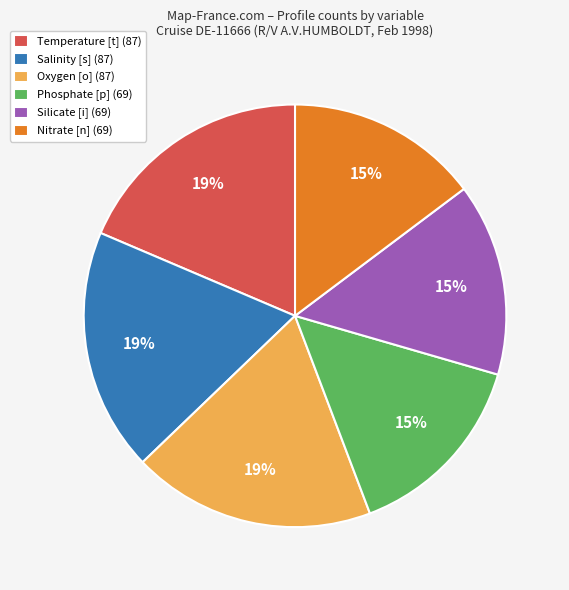

How many slices are in this pie chart?

6